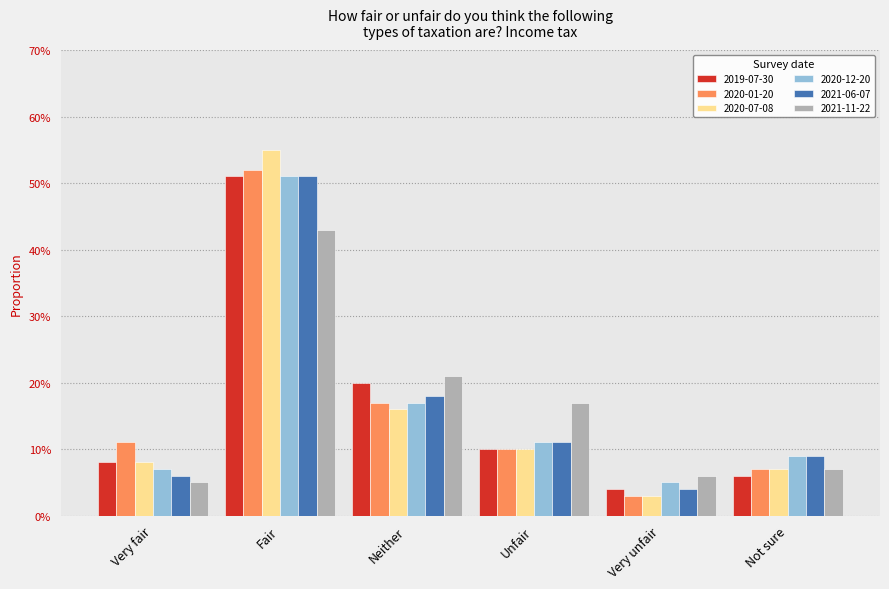

Which series has the largest range (max minus min)?

2020-07-08